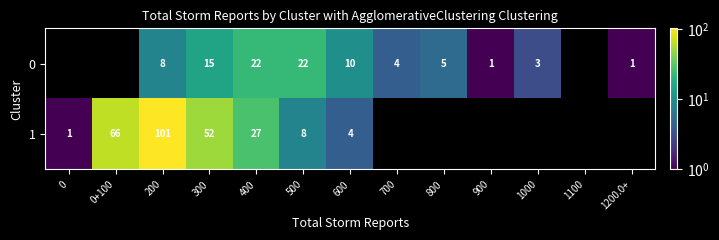

The 0 series shows 26 at 300. True or false?

False